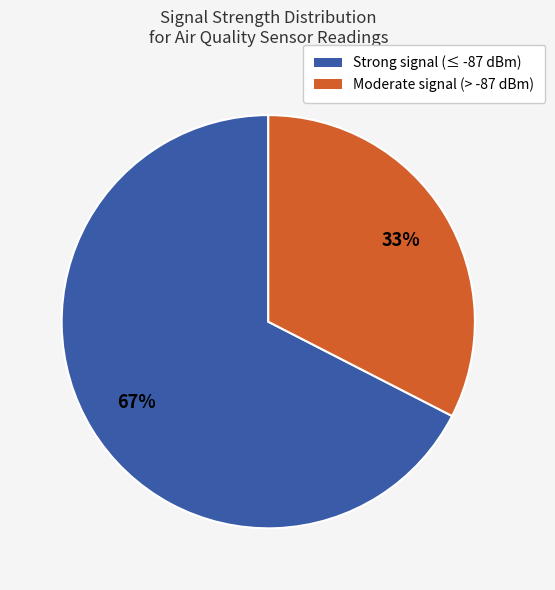

Is there any slice that represents more than half of the pie?

Yes